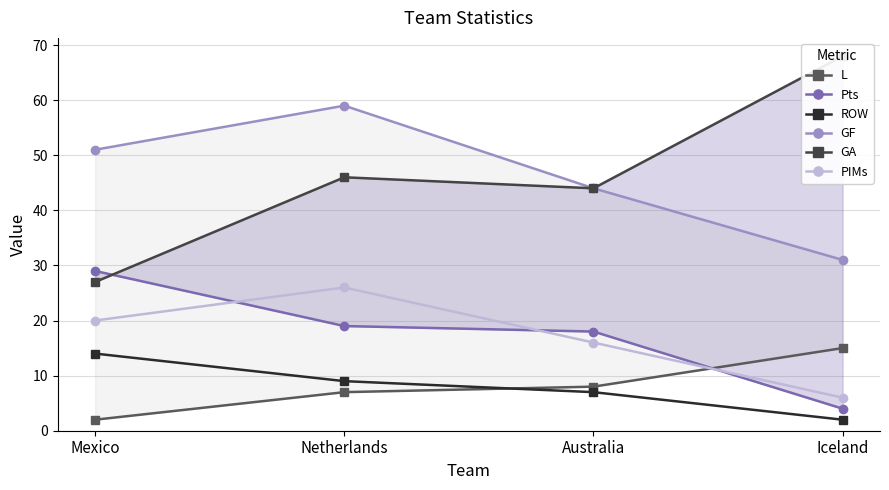

Reading left to right, what are all the values shown in this chart?

L: Mexico=2	Netherlands=7	Australia=8	Iceland=15
Pts: Mexico=29	Netherlands=19	Australia=18	Iceland=4
ROW: Mexico=14	Netherlands=9	Australia=7	Iceland=2
GF: Mexico=51	Netherlands=59	Australia=44	Iceland=31
GA: Mexico=27	Netherlands=46	Australia=44	Iceland=68
PIMs: Mexico=20	Netherlands=26	Australia=16	Iceland=6